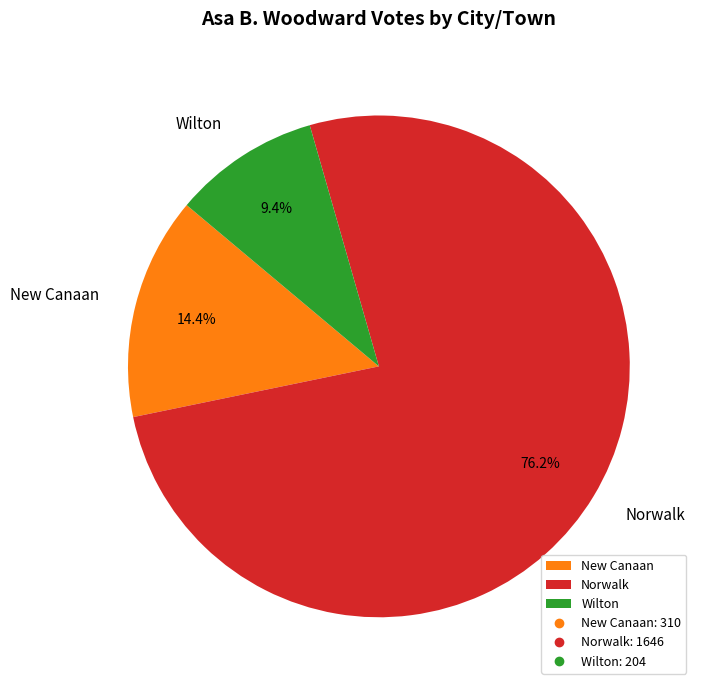

What percentage is the Wilton slice, to the nearest percent?

9%